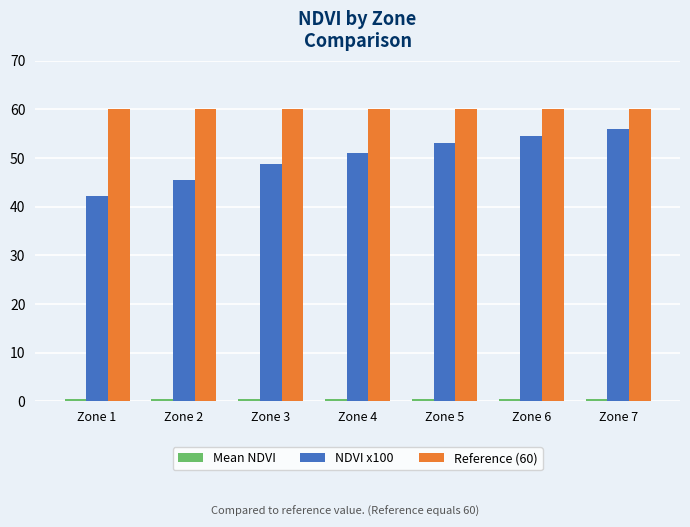

What is the approximate value of Reference (60) at Zone 6?

60.0